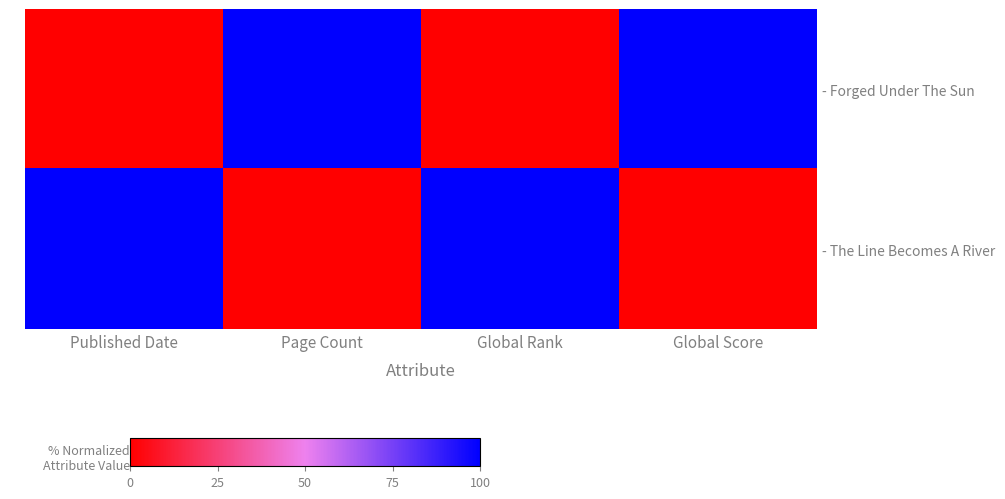

What is the maximum value shown in the chart?

1